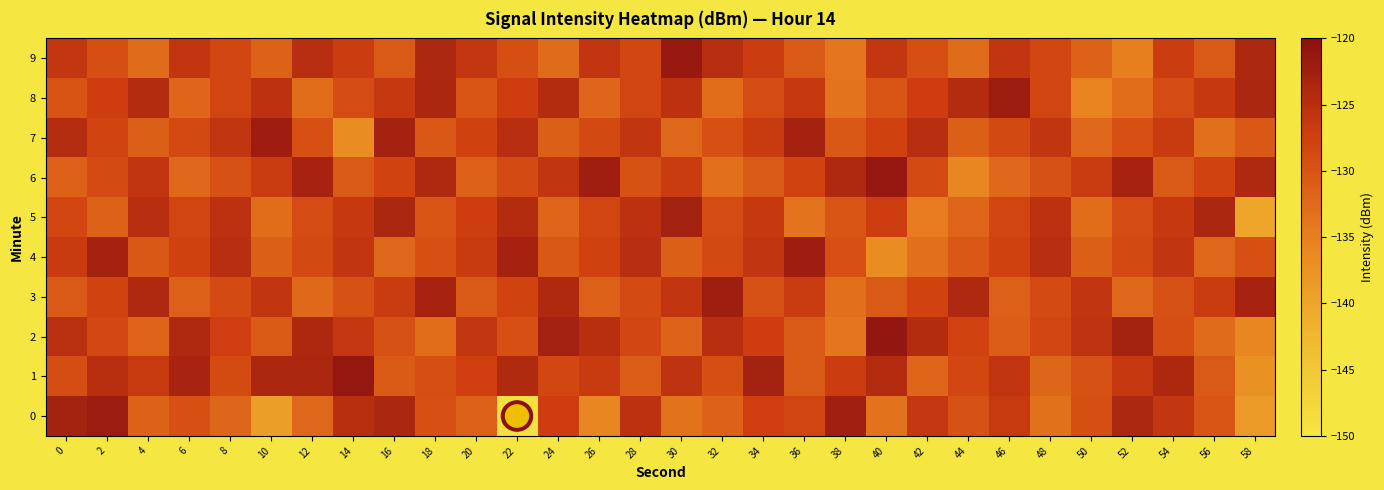

What is the difference between the highest and lowest values at 34?

7.6